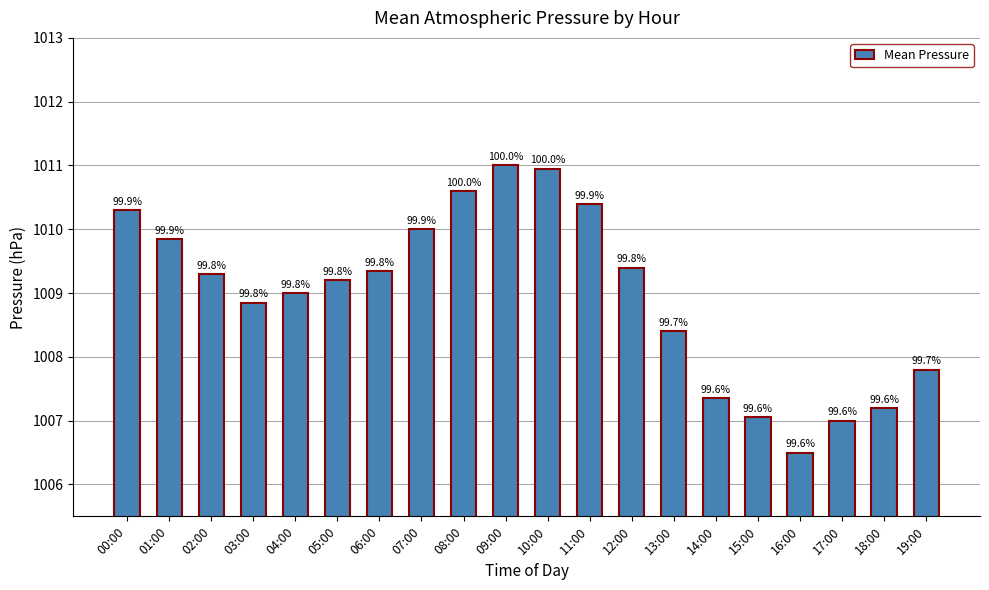

How many bars are there in total?

20